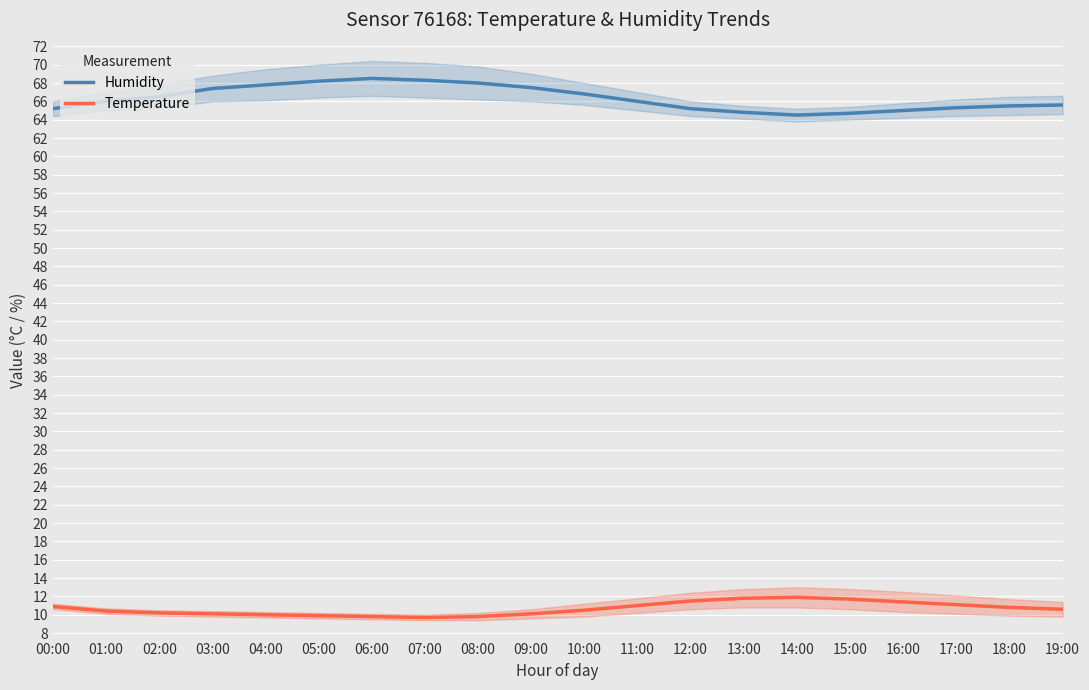

List the series in order of their peak value, lowest first.

Temperature, Humidity